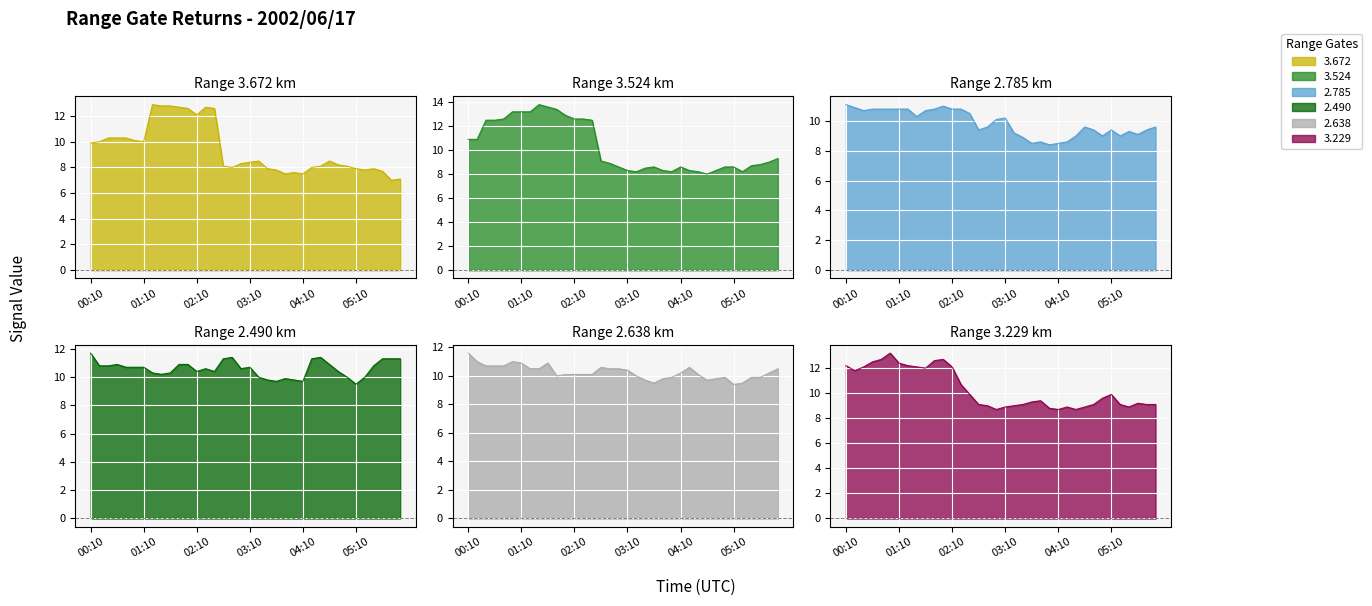

At how many categories does at least one series exceed 10?

28